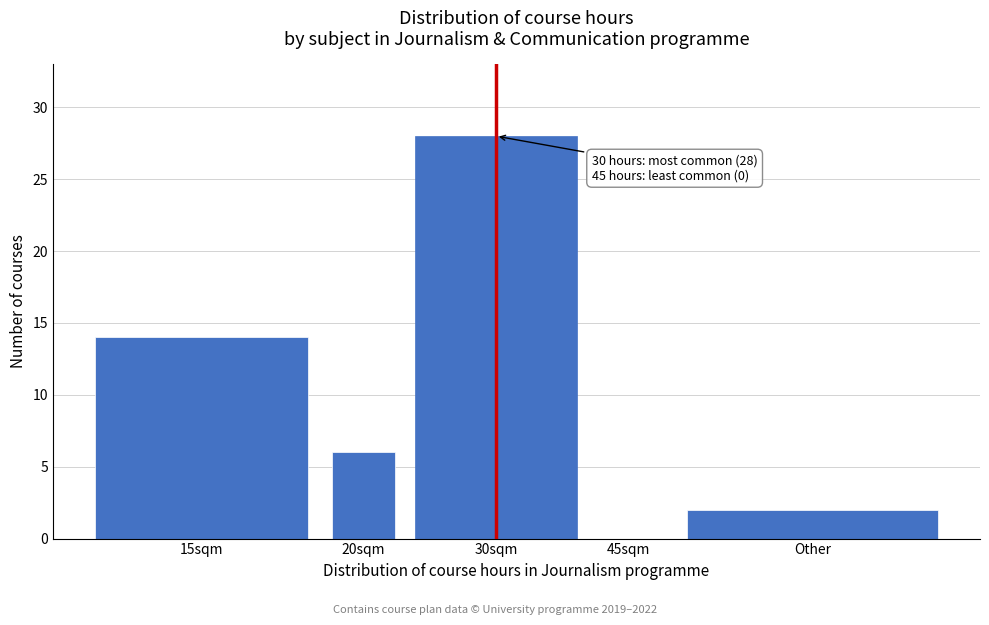

Reading left to right, extract all data points from this chart.

15sqm=14	20sqm=6	30sqm=28	45sqm=0	Other=2